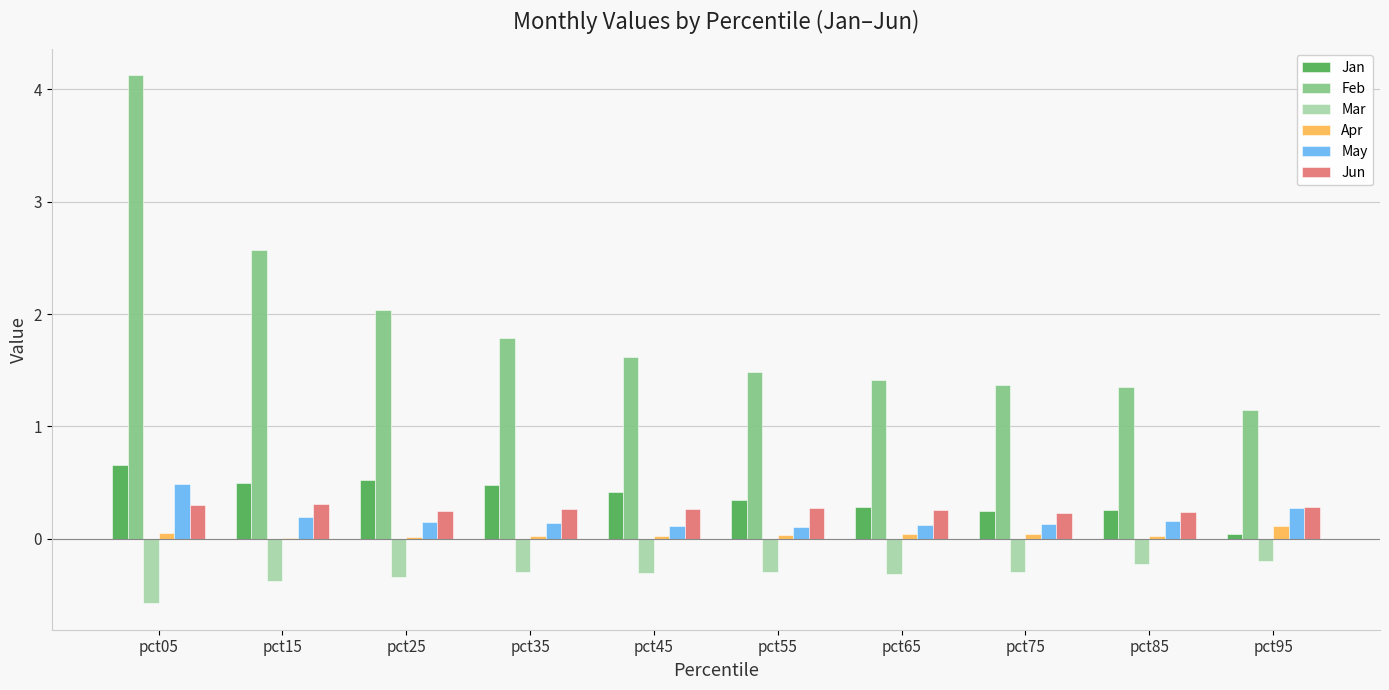

Which series has the largest total across all categories?

Feb